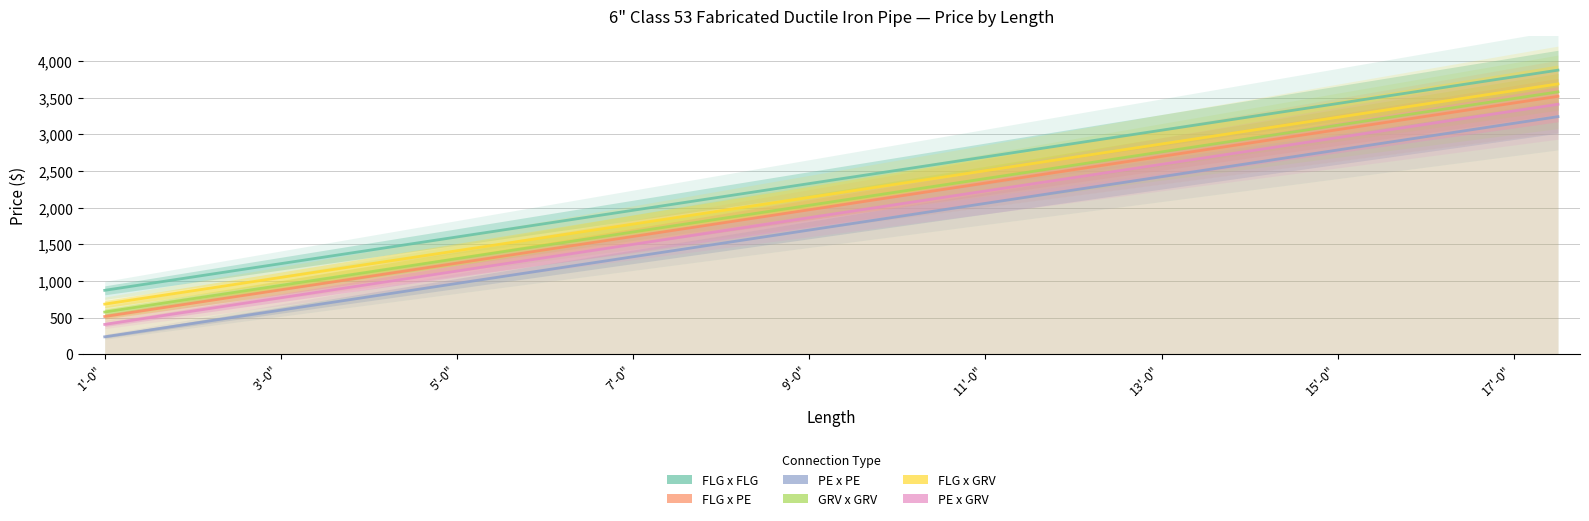

How many data points does each series have?

34